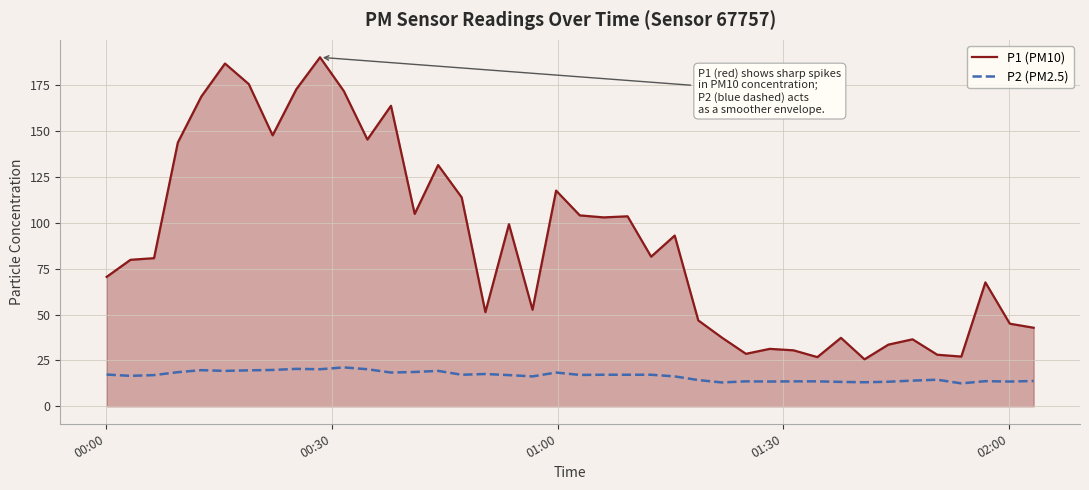

True or false: P1 (PM10) has more than 0 interior local peaks.

True